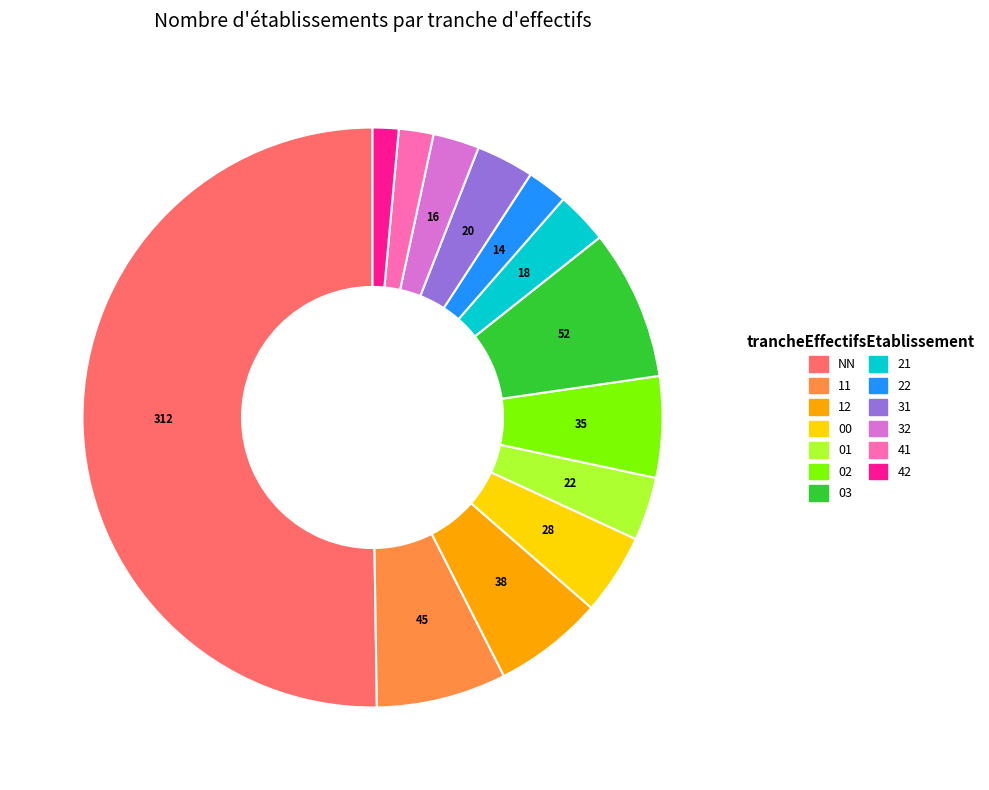

What is the majority slice?

NN